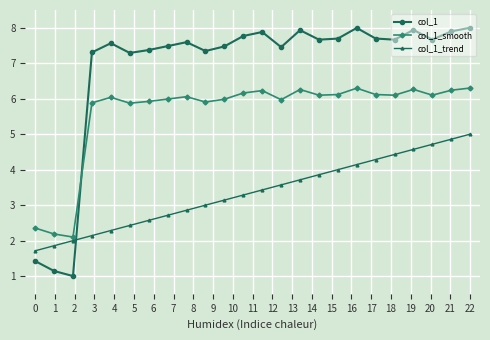

Which series has the largest range (max minus min)?

col_1